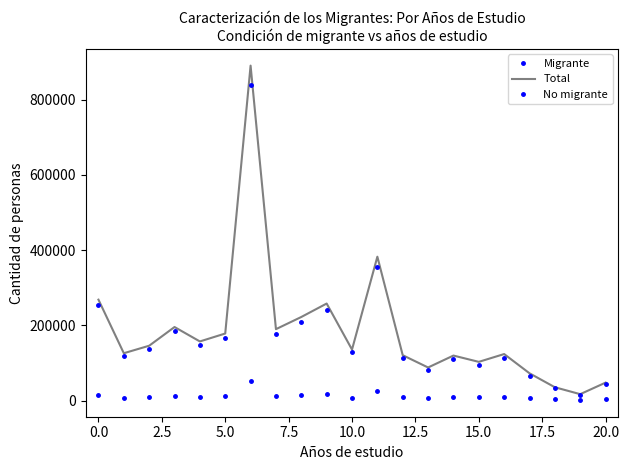

How many interior local valleys does the No migrante series have?

7